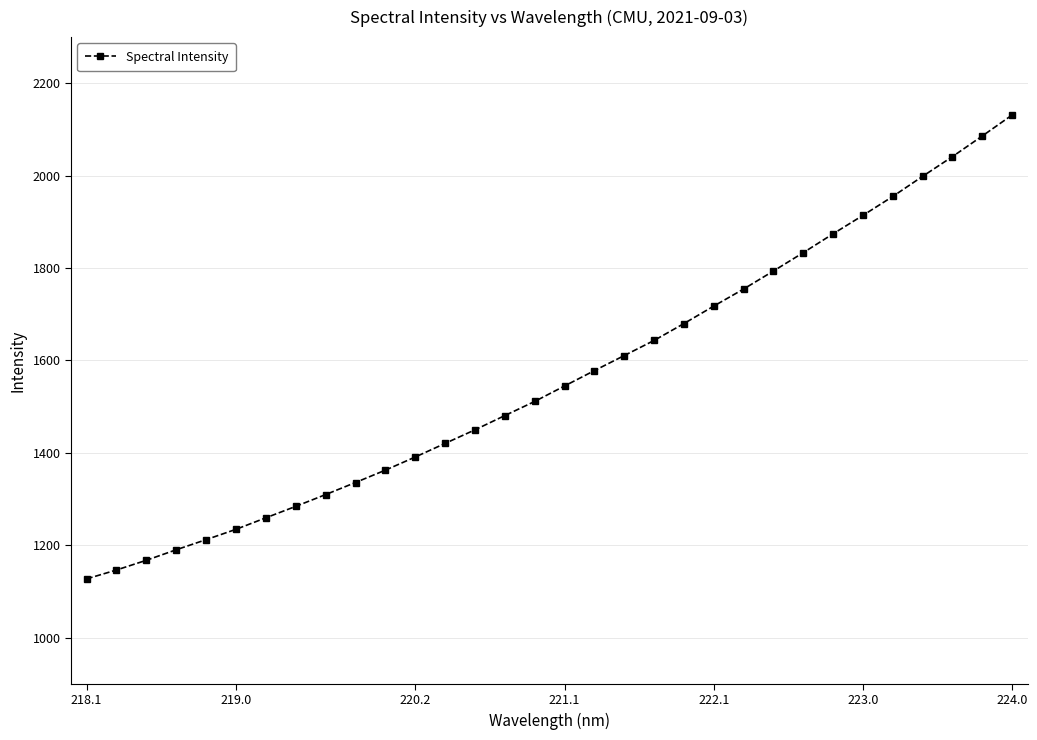

Reading left to right, what are all the values shown in this chart?

1127.2	1146.4	1167.4	1190.2	1212.1	1234.5	1259.4	1284.1	1309.7	1335.8	1362.5	1391.0	1420.4	1449.8	1480.7	1511.2	1544.7	1578.0	1610.6	1643.3	1679.8	1717.7	1754.6	1793.6	1833.3	1874.1	1914.0	1954.9	1998.5	2041.1	2085.8	2131.2